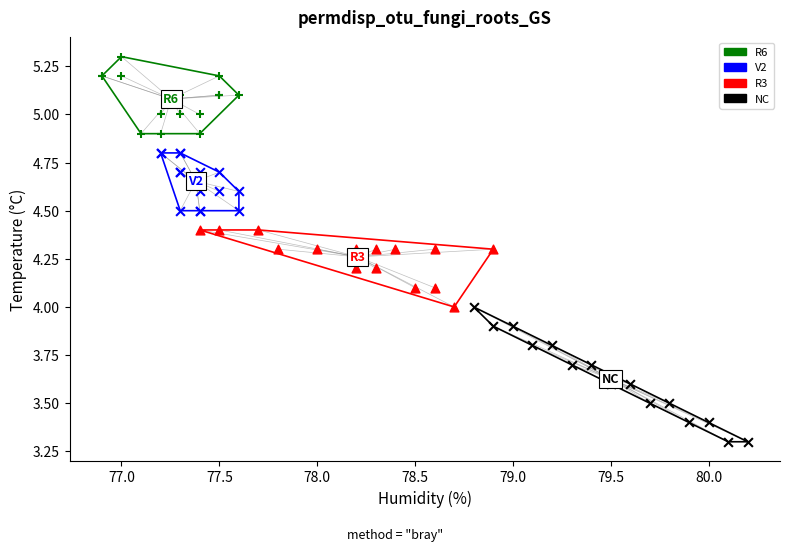

Which series has the widest spread of Y values?

NC